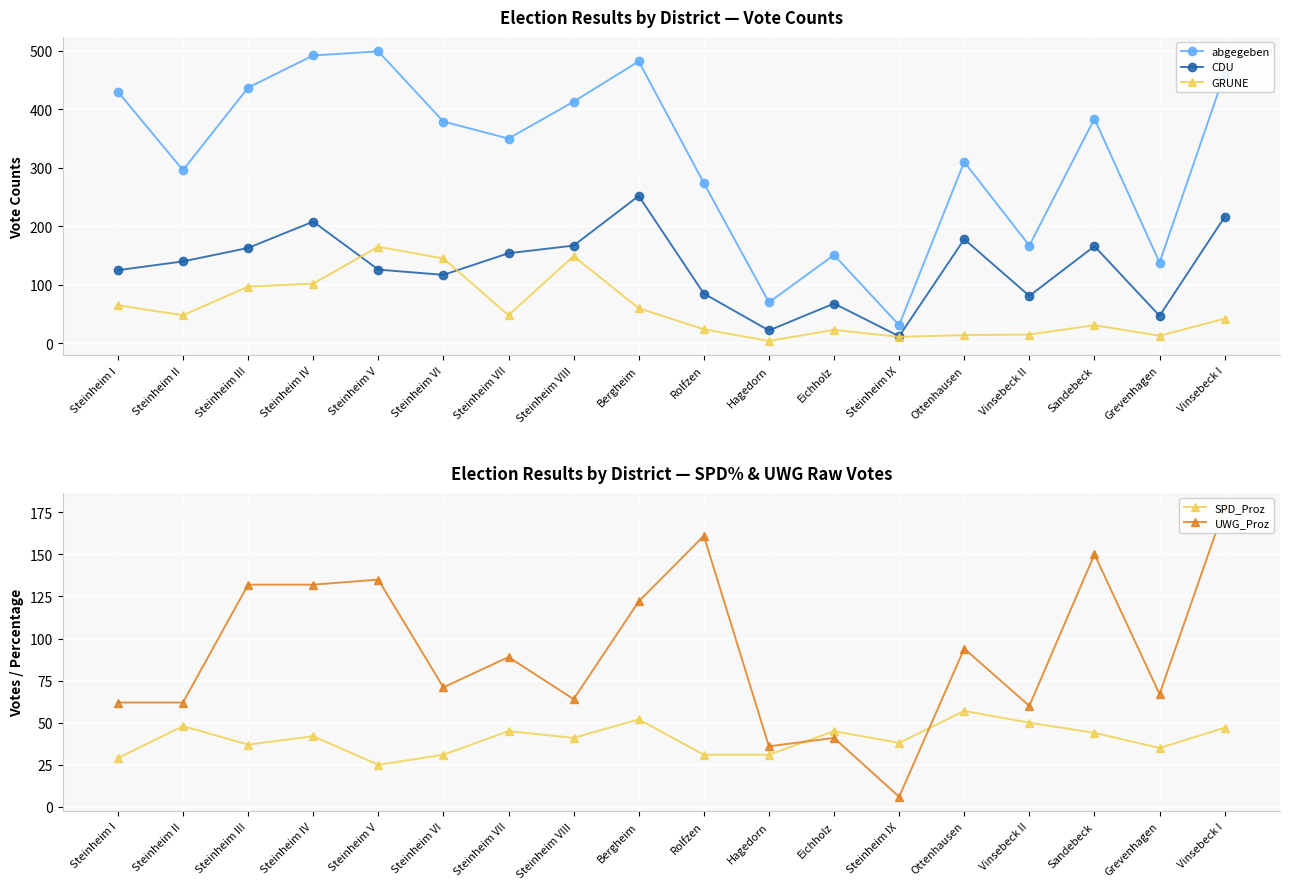

Where does the GRUNE series first go above 48?

Steinheim I